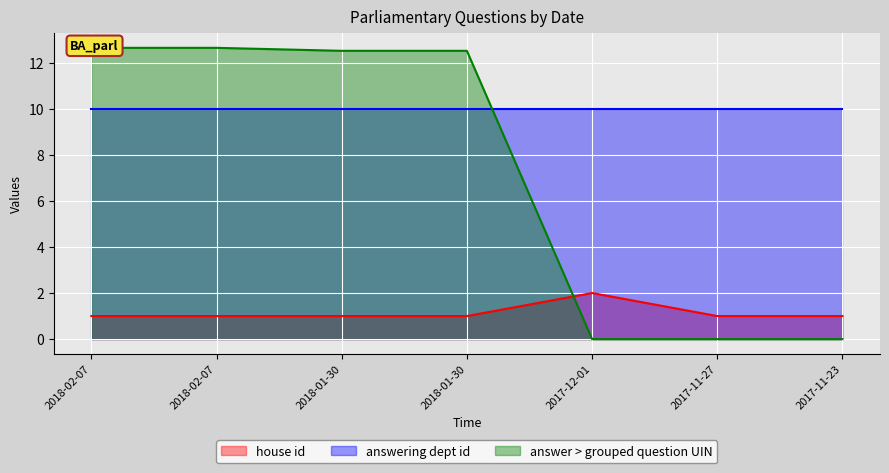

True or false: answer > grouped question UIN has a value of -6.3 at 2017-11-27.

False